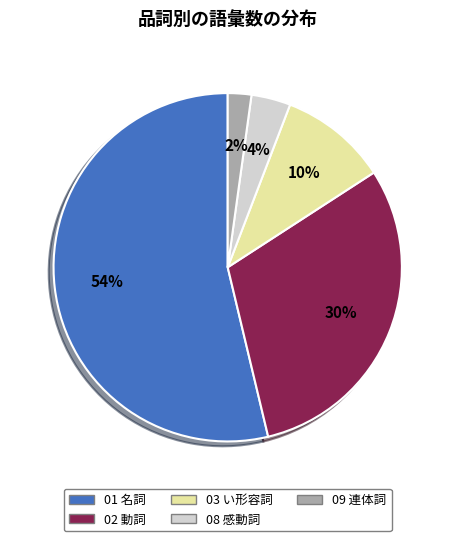

To the nearest percent, what is the average slice percentage?

20%